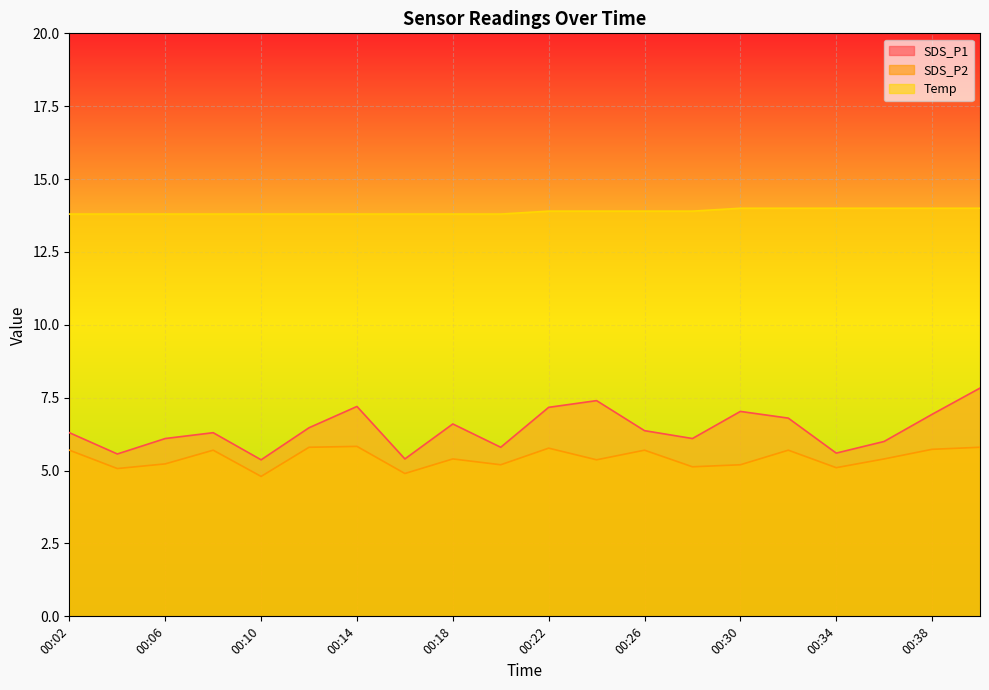

What is the difference between the second highest and minimum values in the Temp series?

0.2